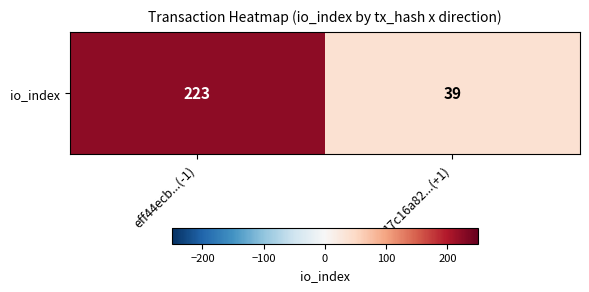

Rank the categories by value from highest to lowest.

eff44ecb...(-1), 17c16a82...(+1)